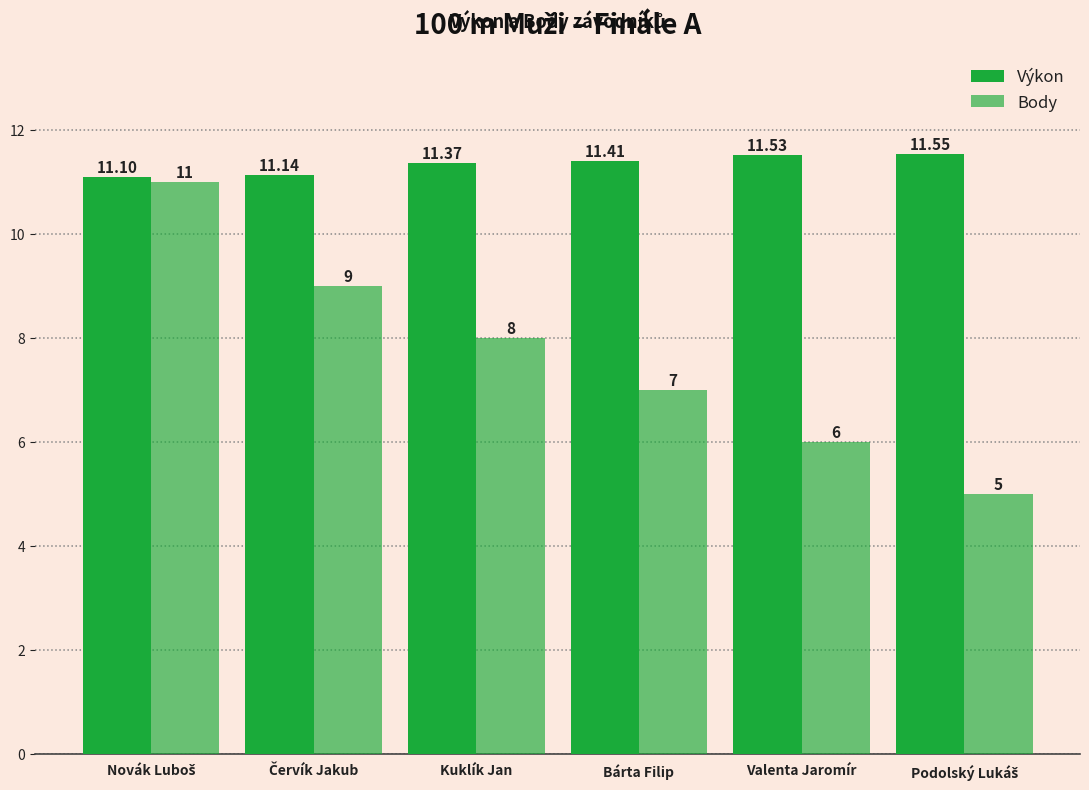

How many categories are shown in the chart?

6